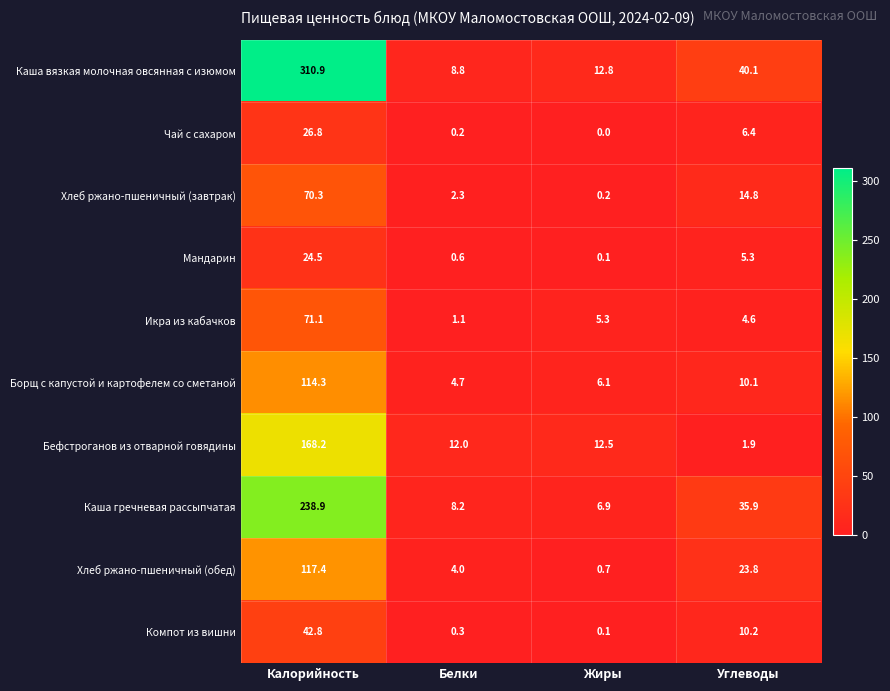

What is the approximate value of Каша вязкая молочная овсянная с изюмом at Белки?

8.8